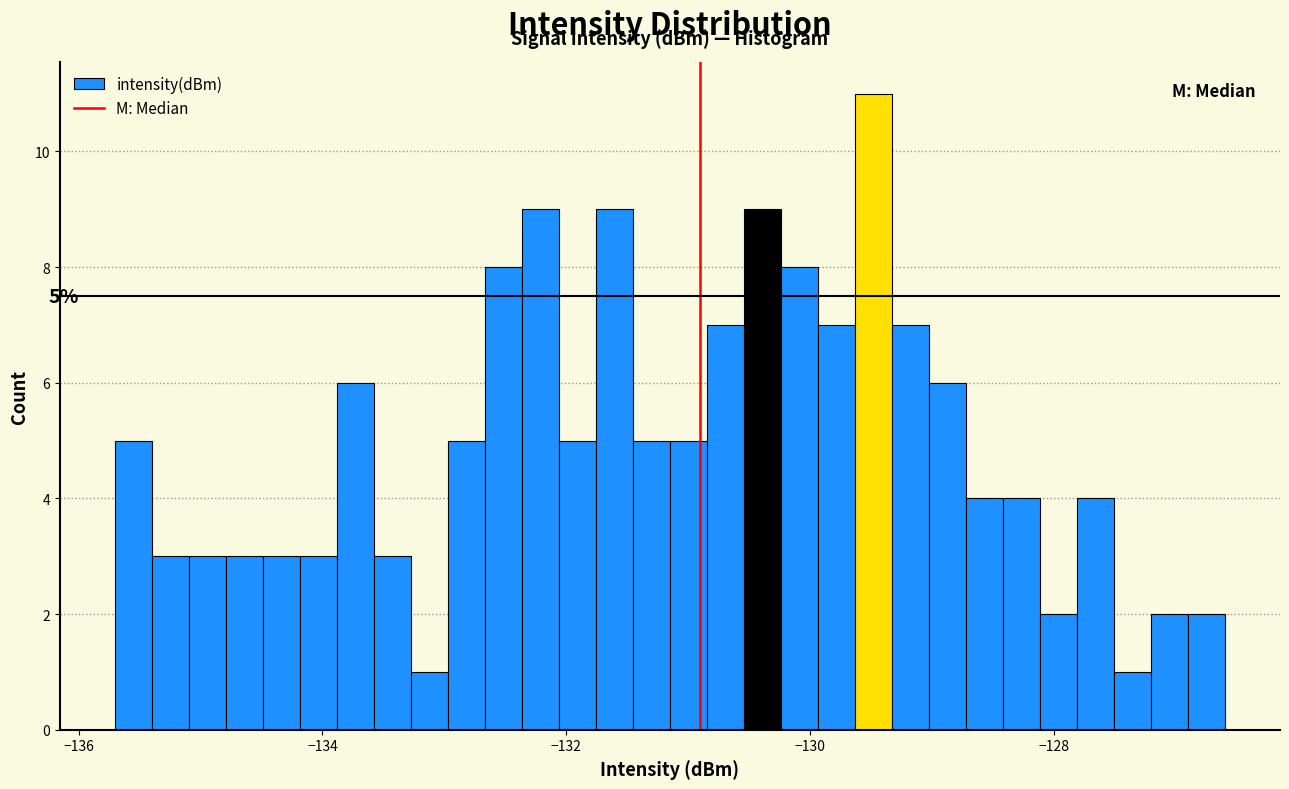

Around what value on the x-axis is the tallest bar? Give the approximate position of its centre, as read against the axis.

-129.4